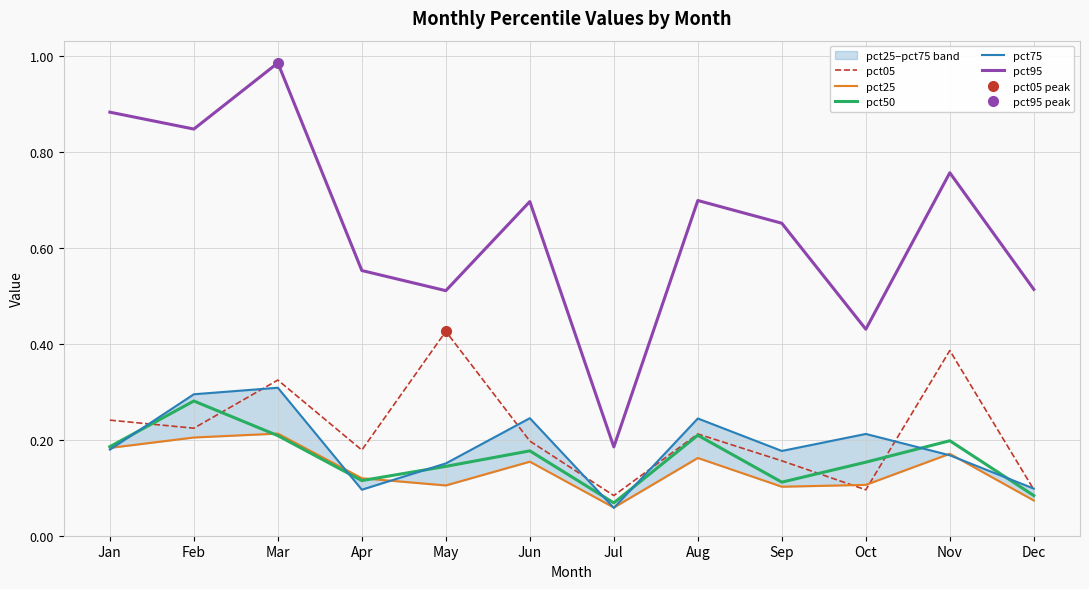

What is the difference between the highest and lowest values at Mar?

0.8